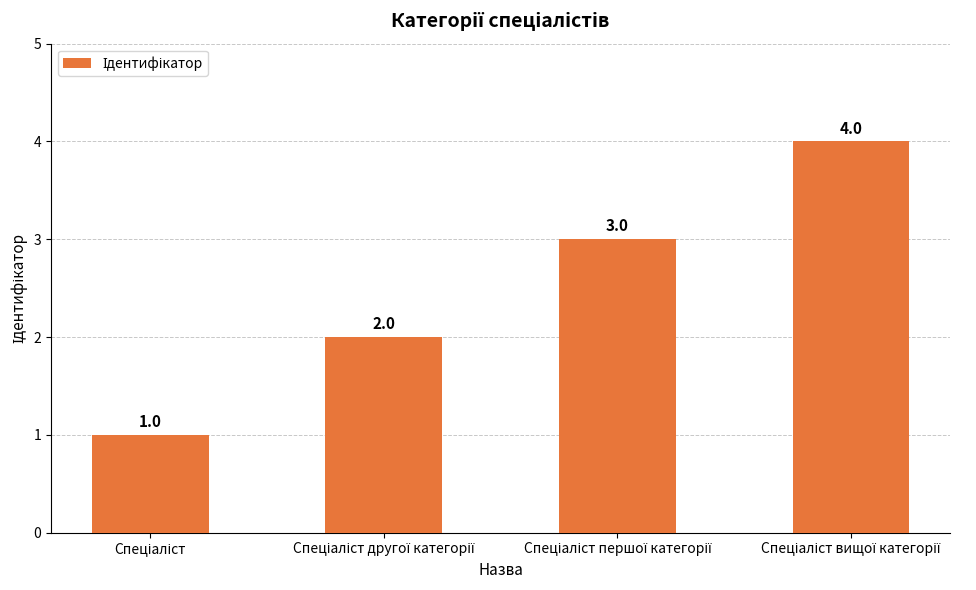

Count the values in the range 2 to 4.

3